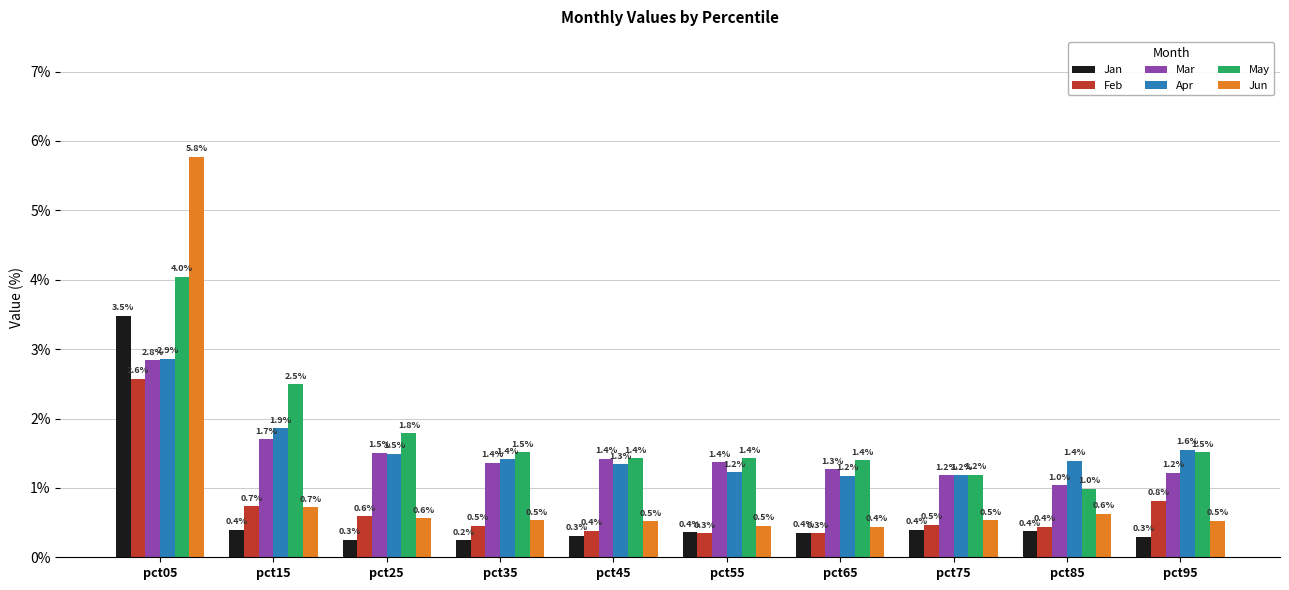

Rank the series by their maximum value, from lowest to highest.

Feb, Mar, Apr, Jan, May, Jun